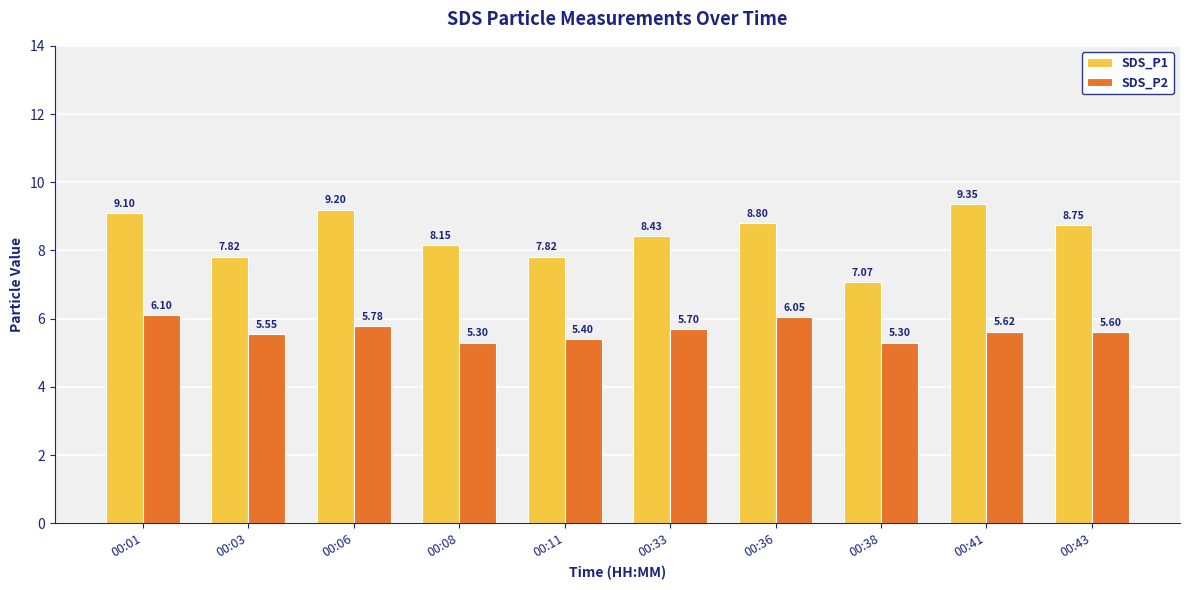

Which label corresponds to the largest value in the chart?

00:41